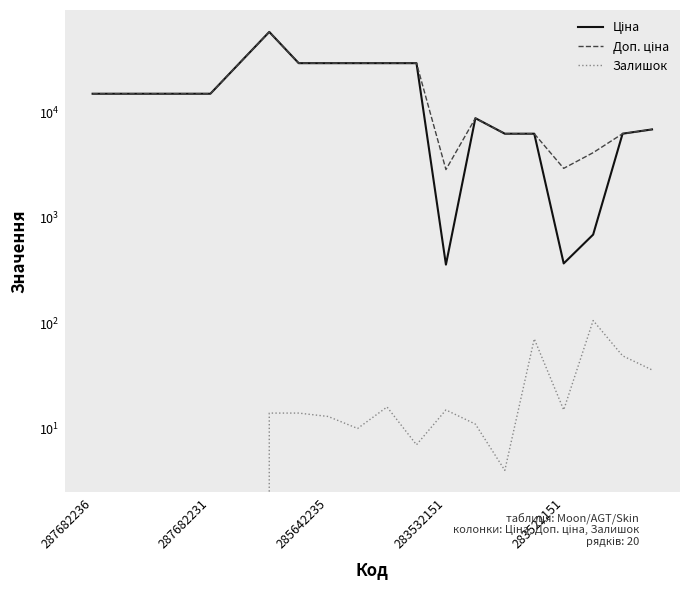

Between 13 and 18, which series saw the biggest shift?

Ціна